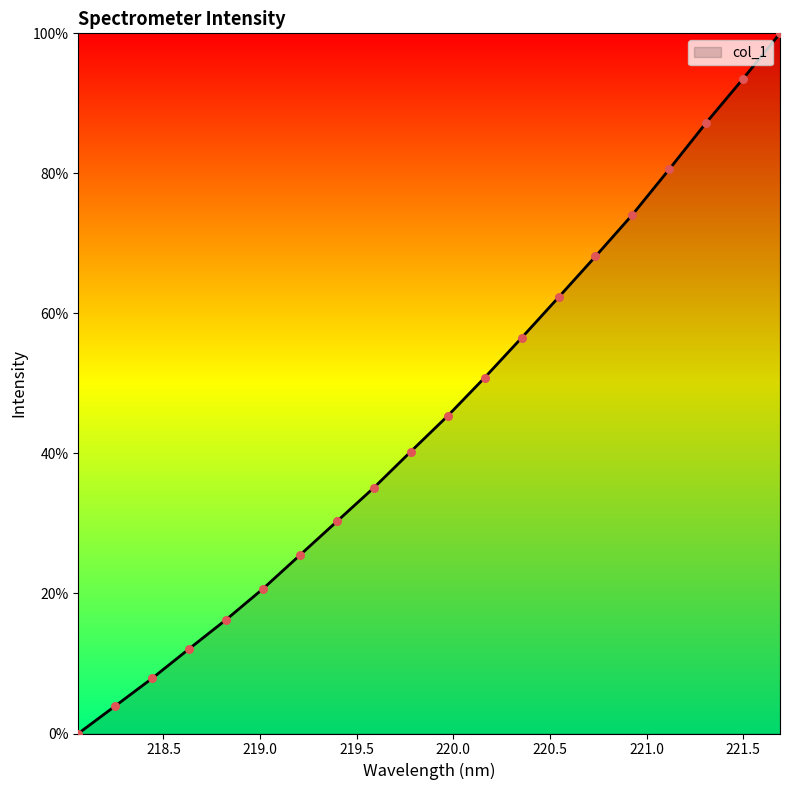

What is the greatest value displayed?

100.0